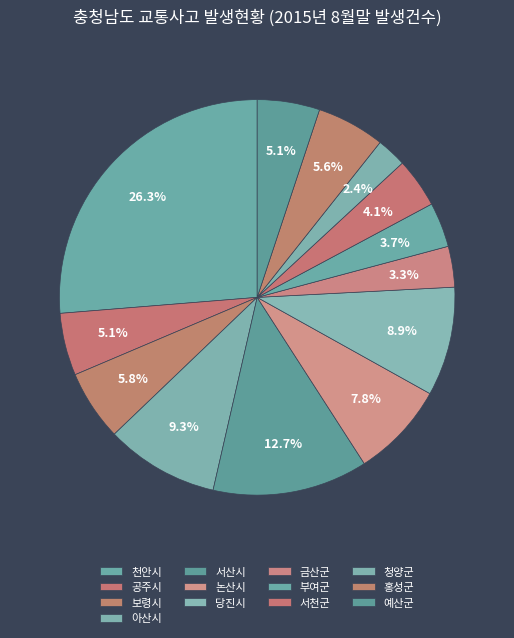

Count the number of slices in the pie.

13